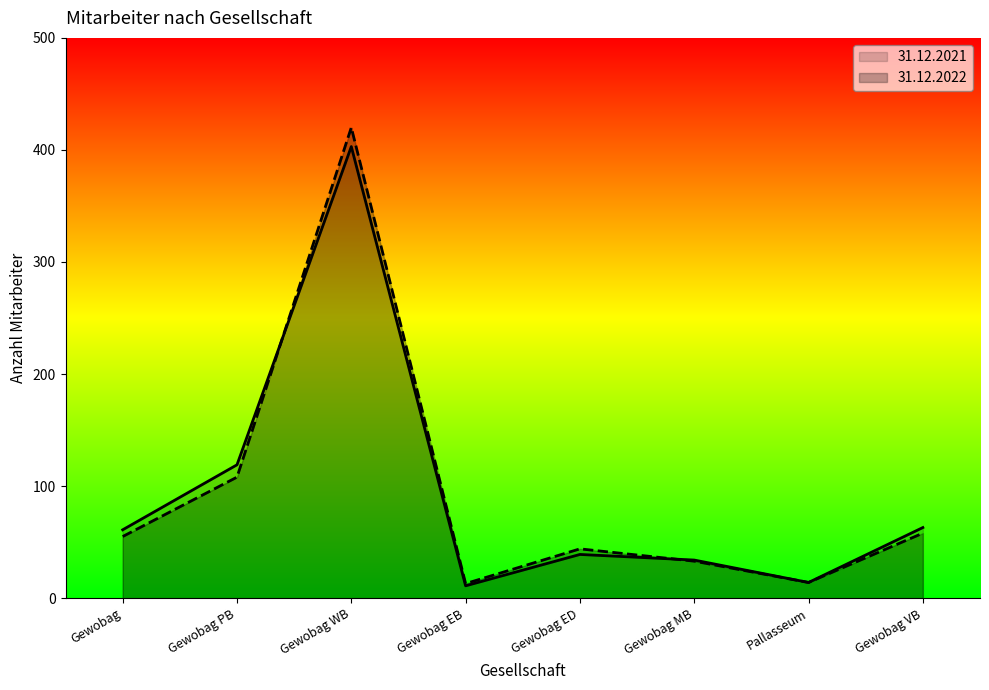

After their last crossing, which series has the higher values: 31.12.2022 or 31.12.2021?

31.12.2021